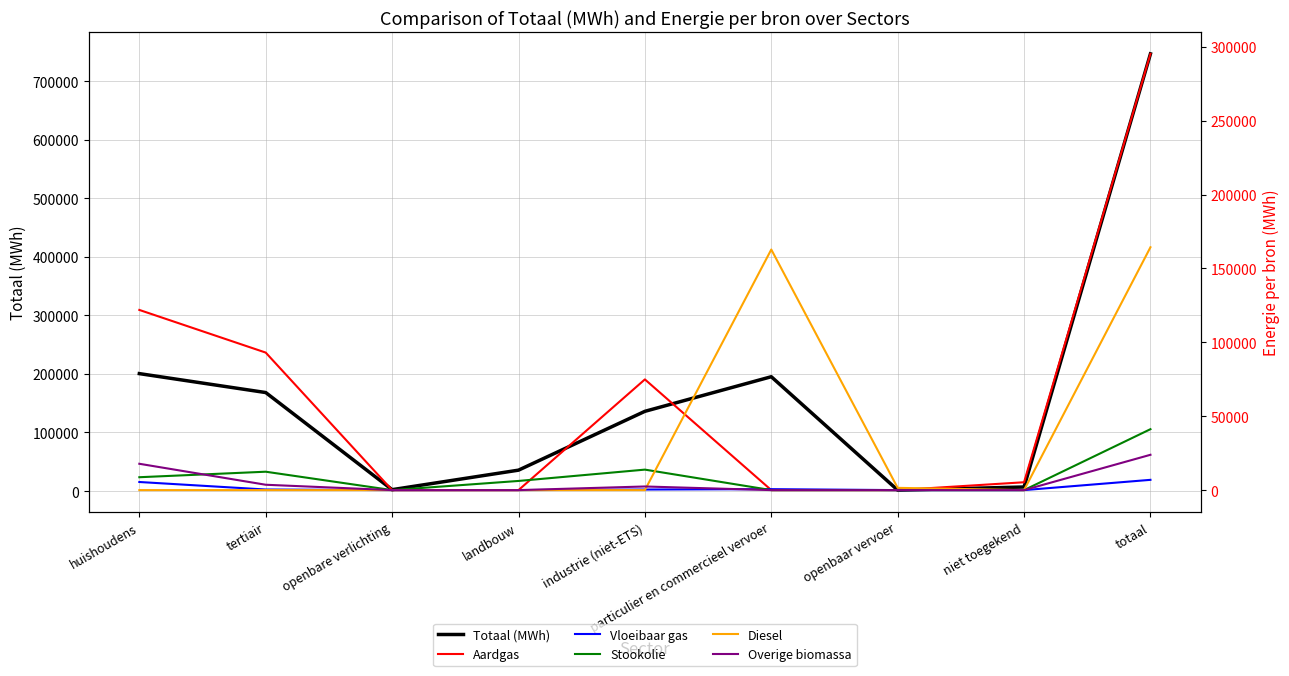

What is the label of the 8th point from the left?

niet toegekend